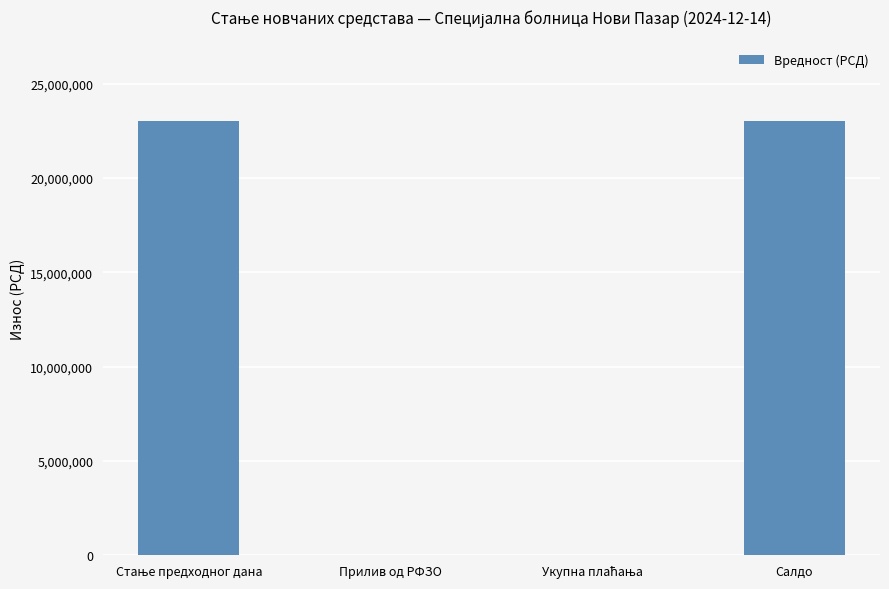

What is the sum of all values?

46108516.0